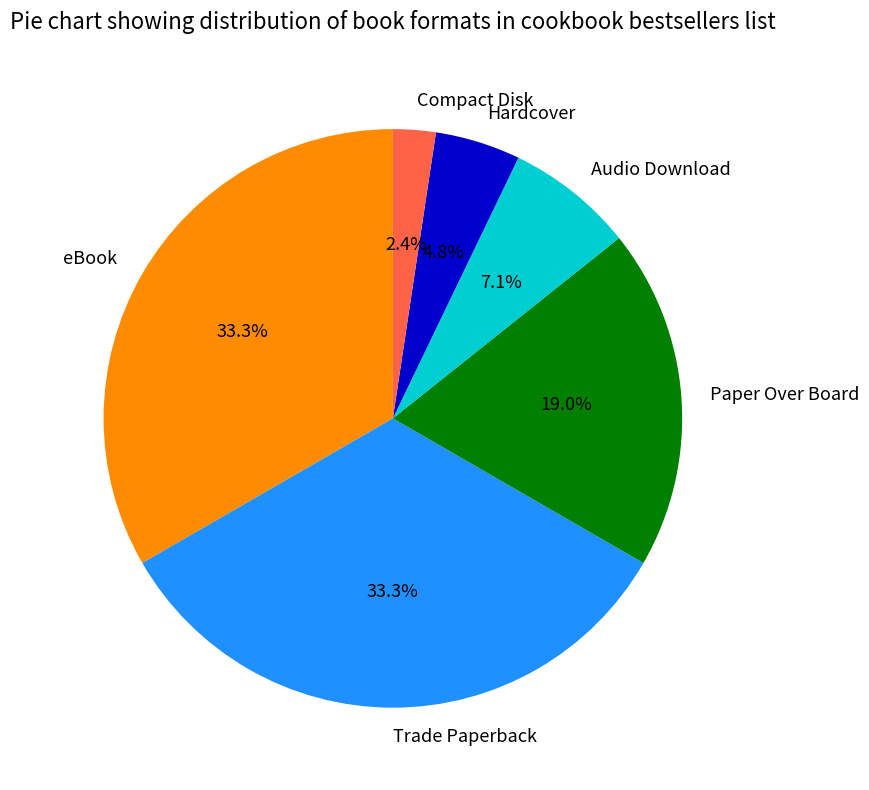

How many slices are in this pie chart?

6